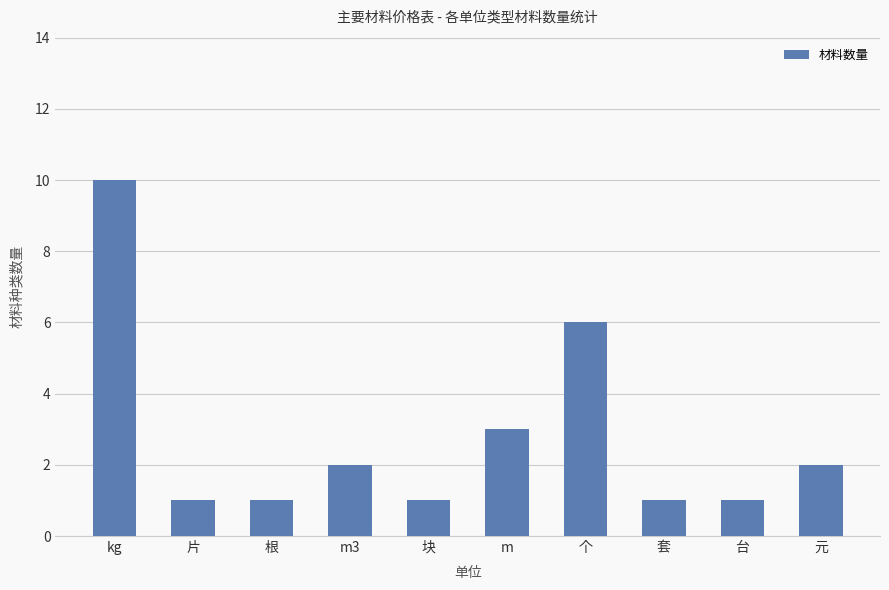

What is the sum of all values?

28